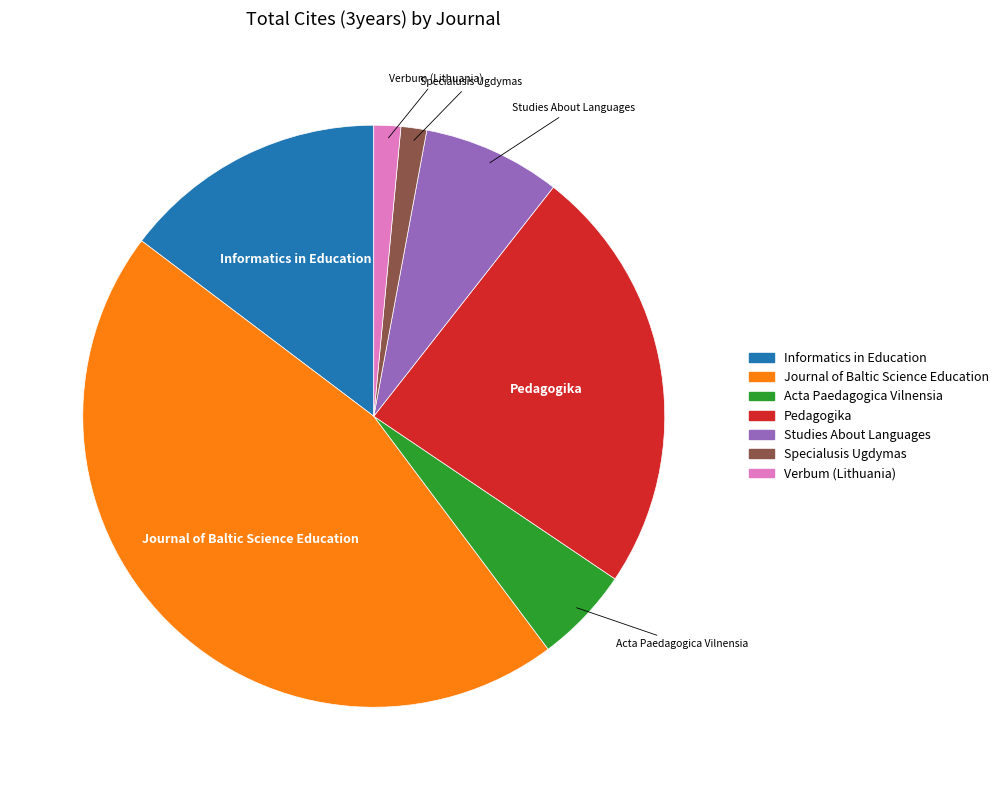

Is there any slice that represents more than half of the pie?

No